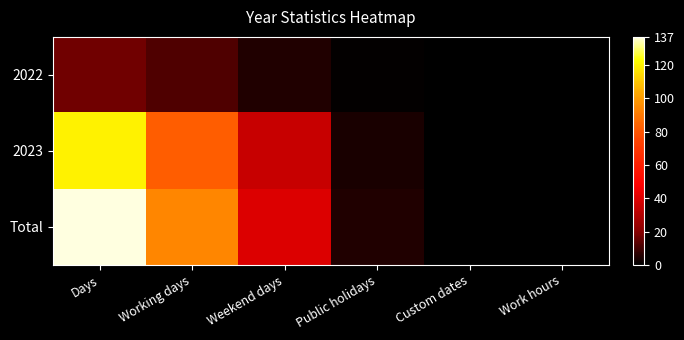

At which category does the chart reach its peak across all series?

Days